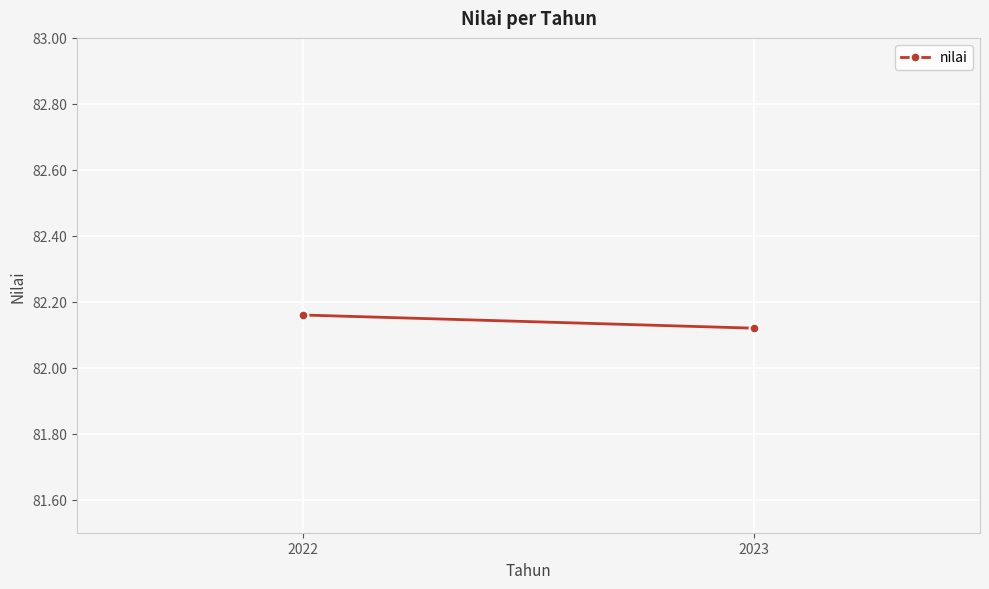

Rank the categories by value from lowest to highest.

2023, 2022